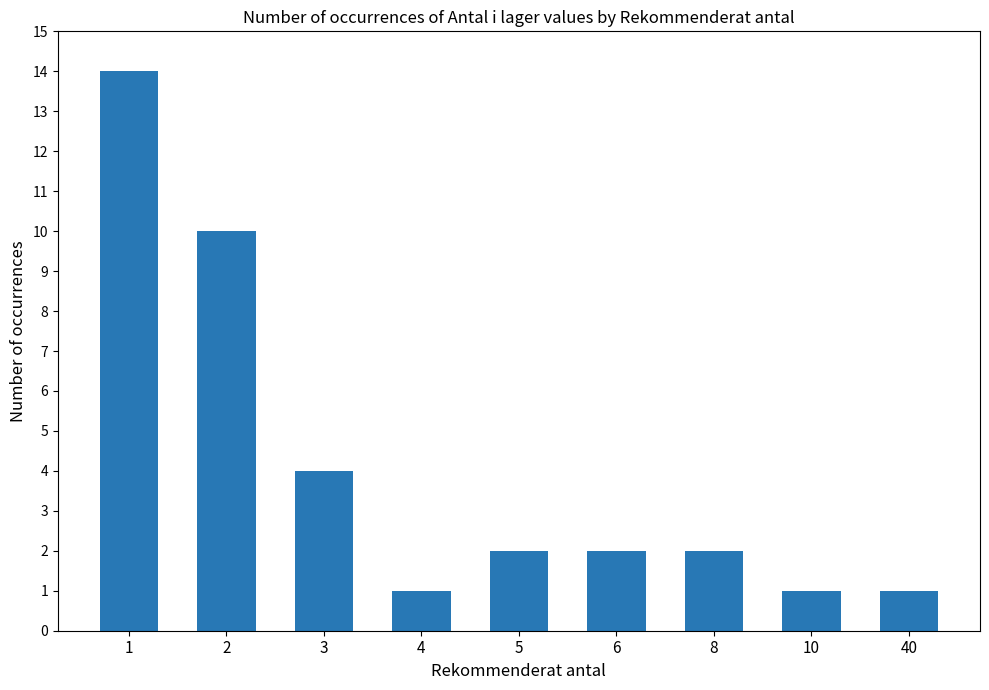

The value at 1 is 14. True or false?

True